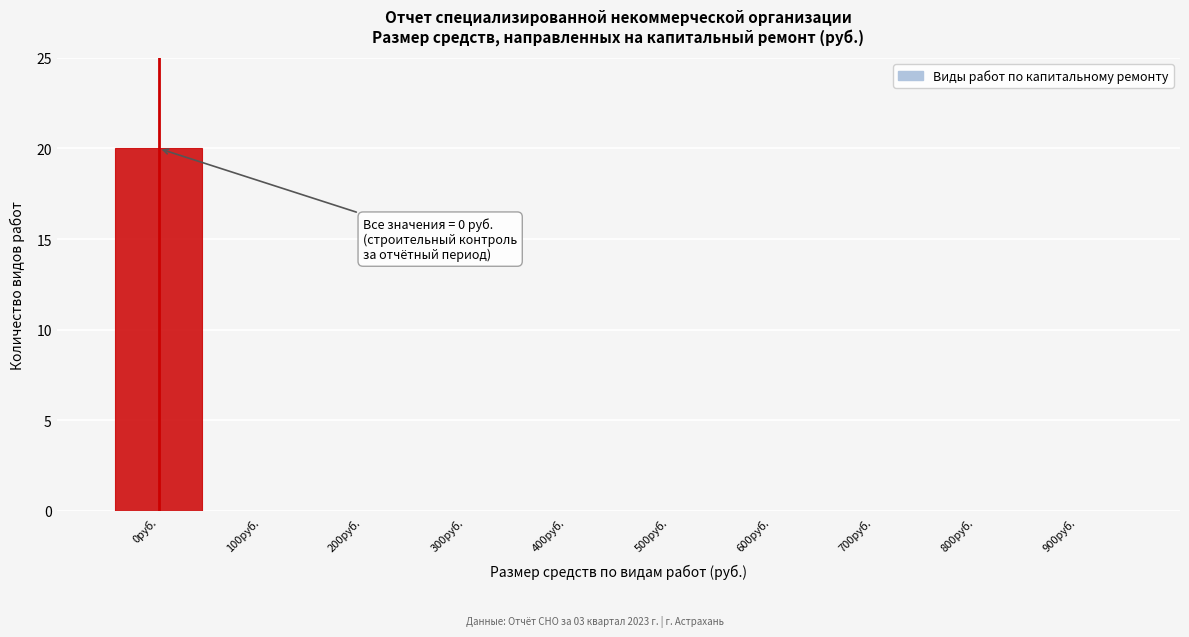

Reading right to left, extract all data points from this chart.

900руб.=0	800руб.=0	700руб.=0	600руб.=0	500руб.=0	400руб.=0	300руб.=0	200руб.=0	100руб.=0	0руб.=20